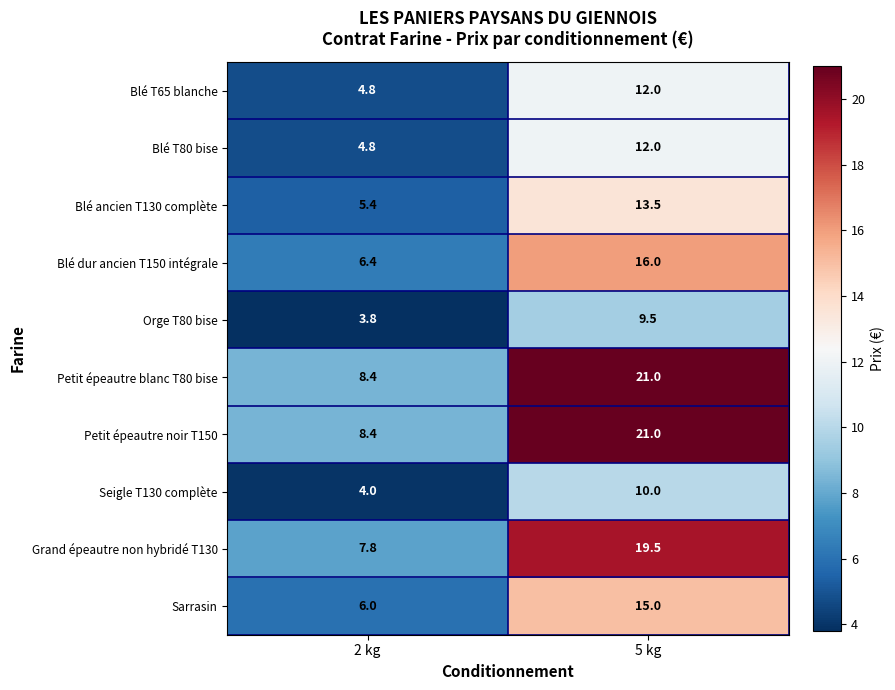

Reading left to right, extract all data points from this chart.

Blé T65 blanche: 4.8	12.0
Blé T80 bise: 4.8	12.0
Blé ancien T130 complète: 5.4	13.5
Blé dur ancien T150 intégrale: 6.4	16.0
Orge T80 bise: 3.8	9.5
Petit épeautre blanc T80 bise: 8.4	21.0
Petit épeautre noir T150: 8.4	21.0
Seigle T130 complète: 4.0	10.0
Grand épeautre non hybridé T130: 7.8	19.5
Sarrasin: 6.0	15.0